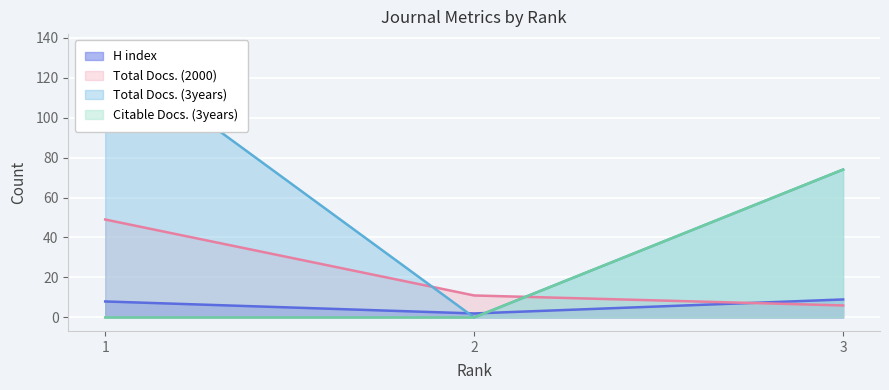

At which category does the chart reach its peak across all series?

1